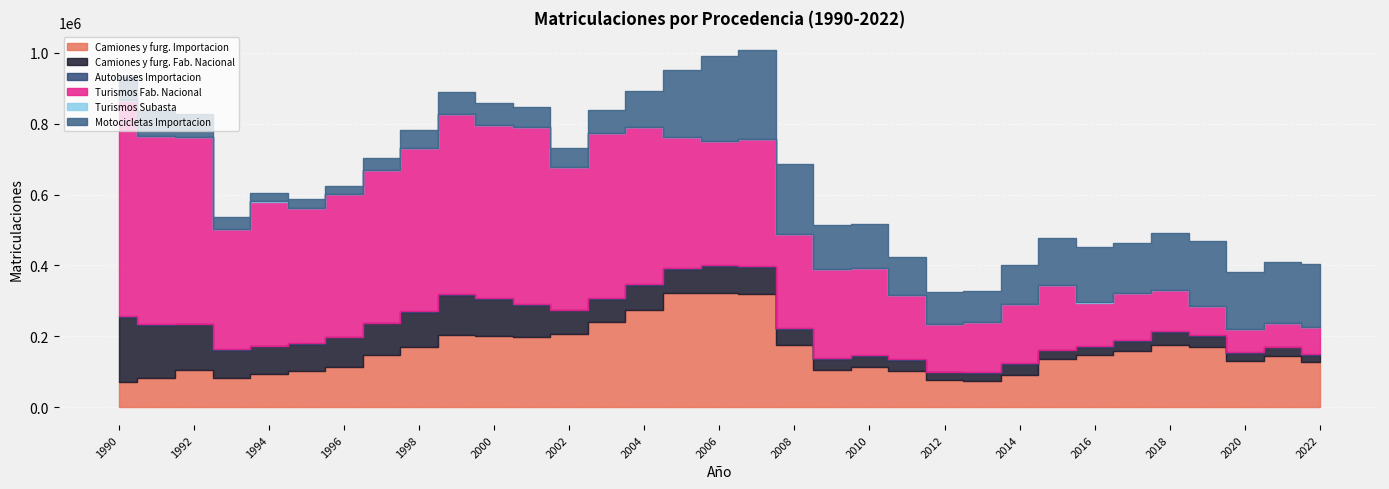

What value does the Turismos Subasta series have at 1995?

371